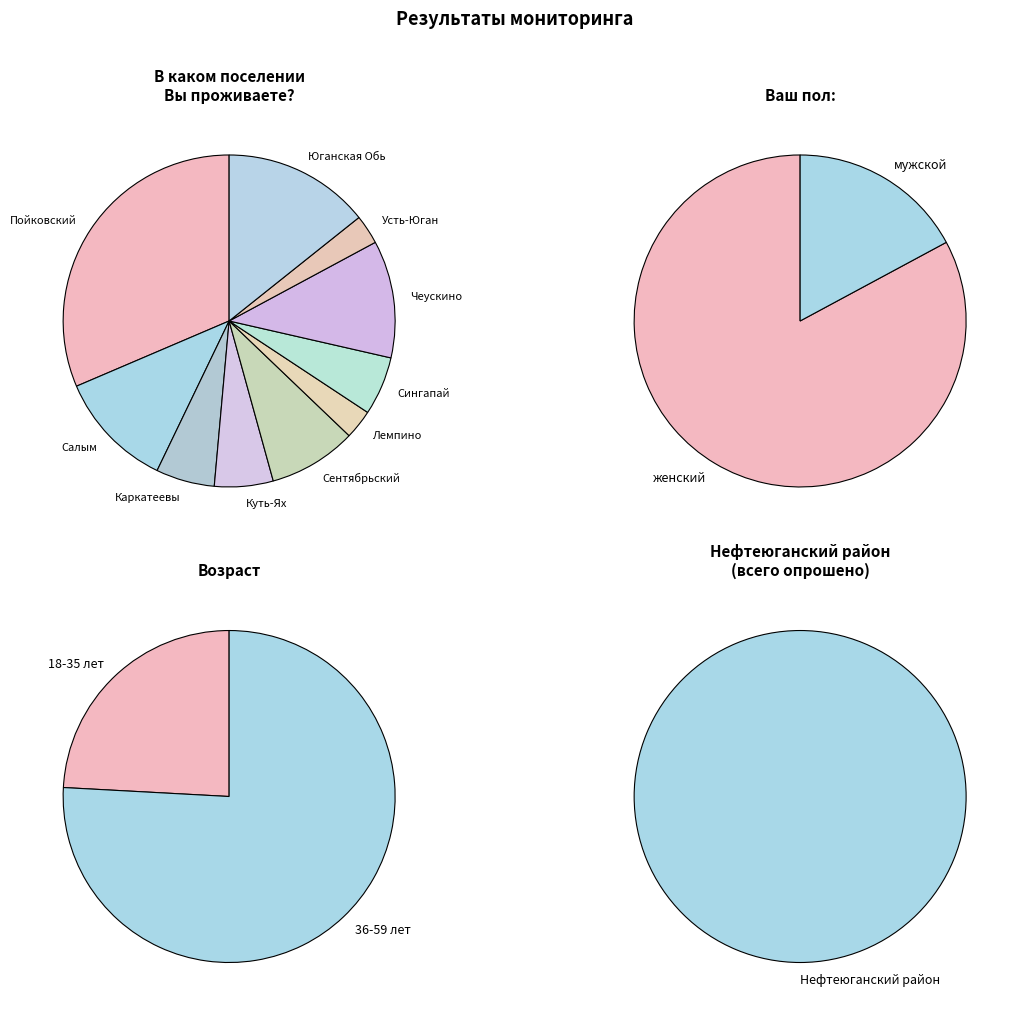

To the nearest percent, what is the combined percentage of Сентябрьский and Чеускино?

20%